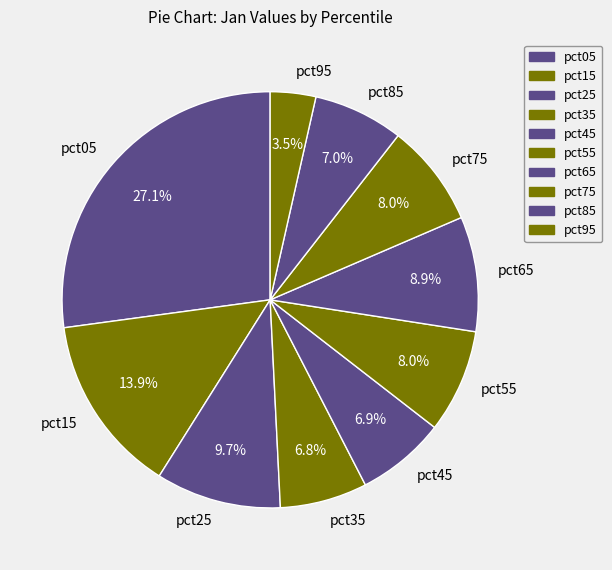

Does any single category account for the majority?

No